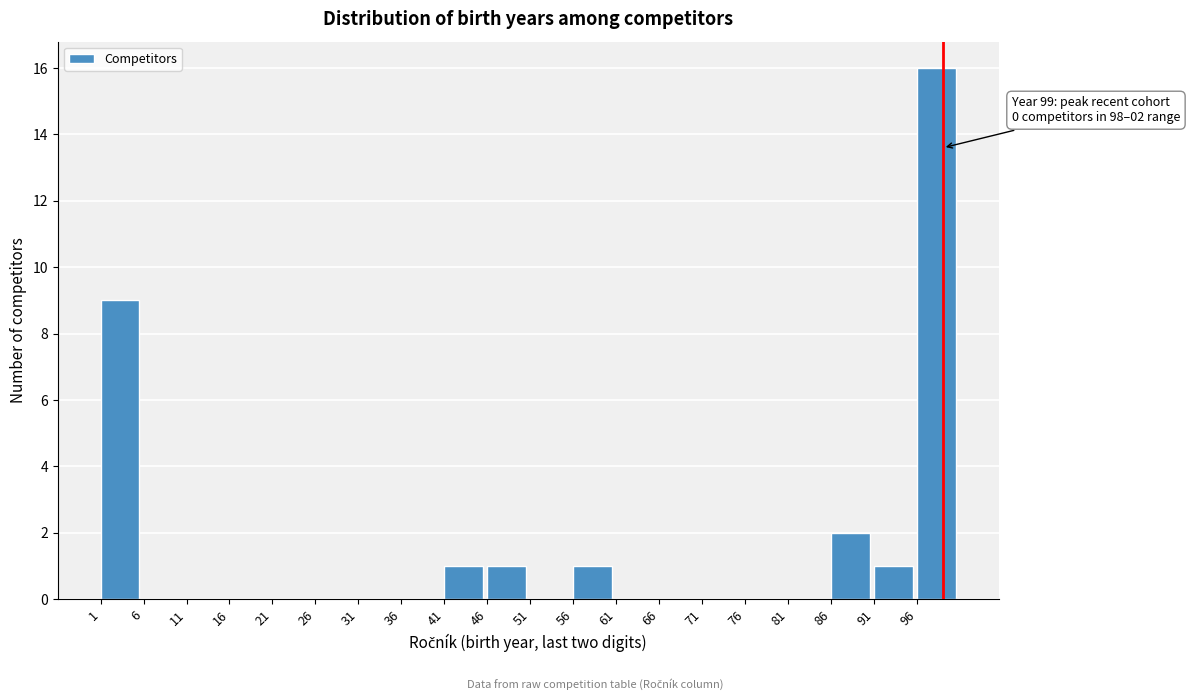

Over which range of the x-axis is the bar tallest?

96 to 101